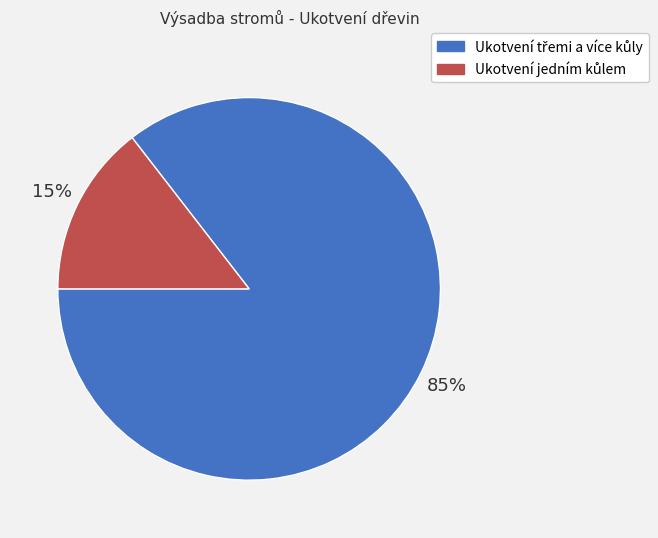

Is there a majority slice in this chart?

Yes